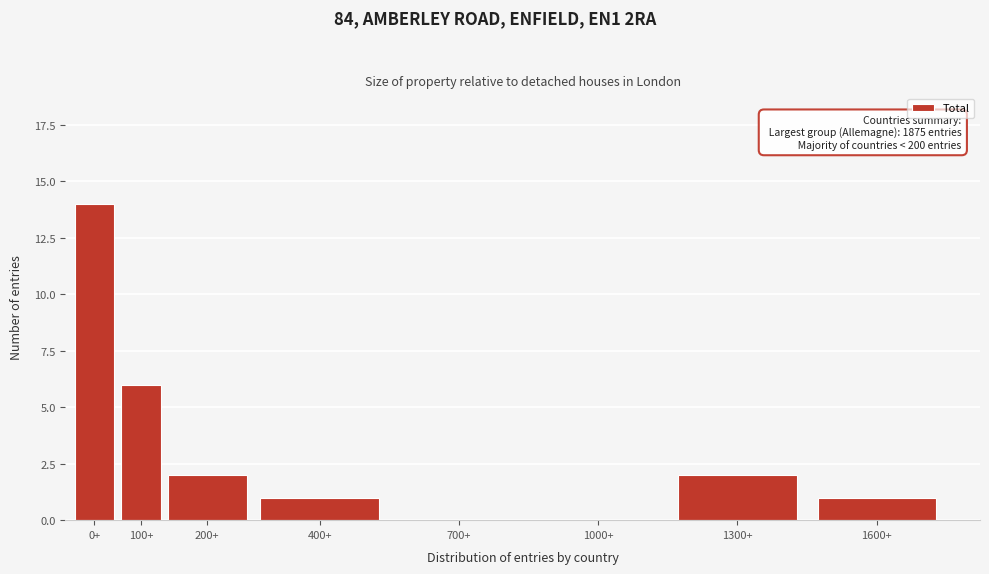

Reading left to right, what are all the values shown in this chart?

0+=14	100+=6	200+=2	400+=1	700+=0	1000+=0	1300+=2	1600+=1